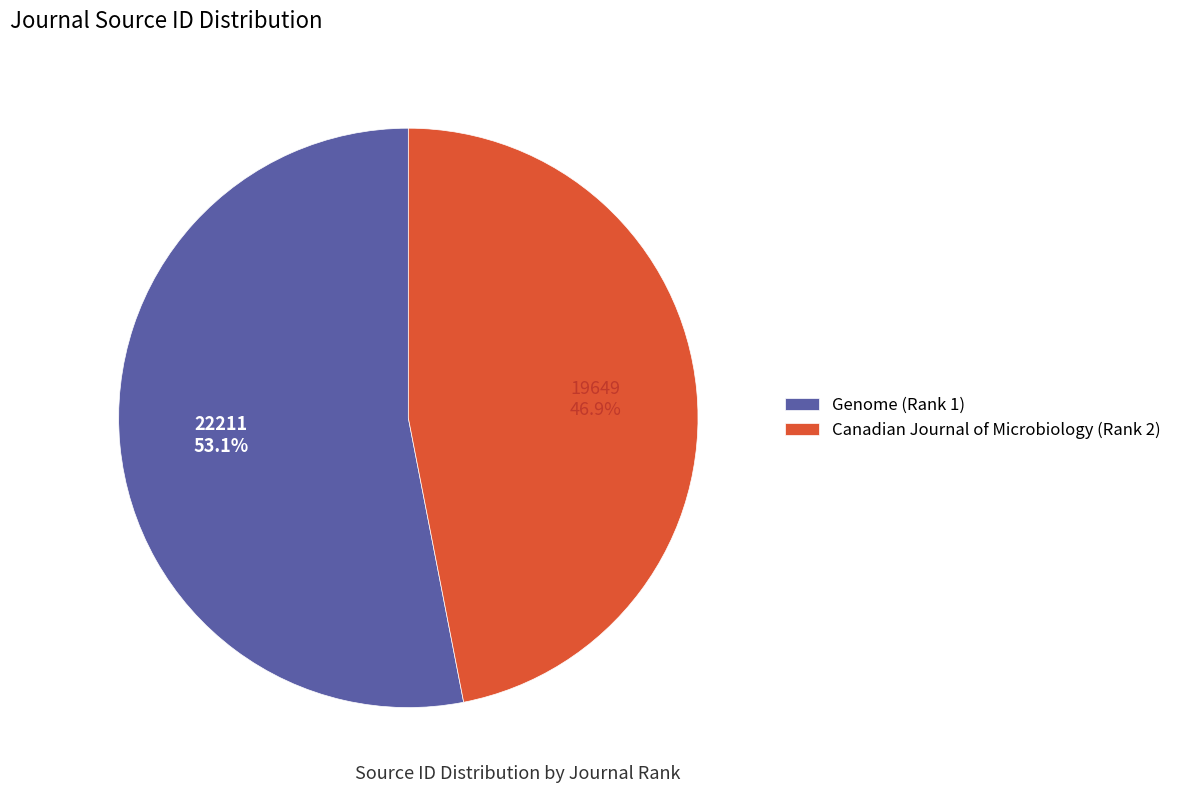

Combined, what portion of the pie is Canadian Journal of Microbiology (Rank 2) and Genome (Rank 1)?

100.0%